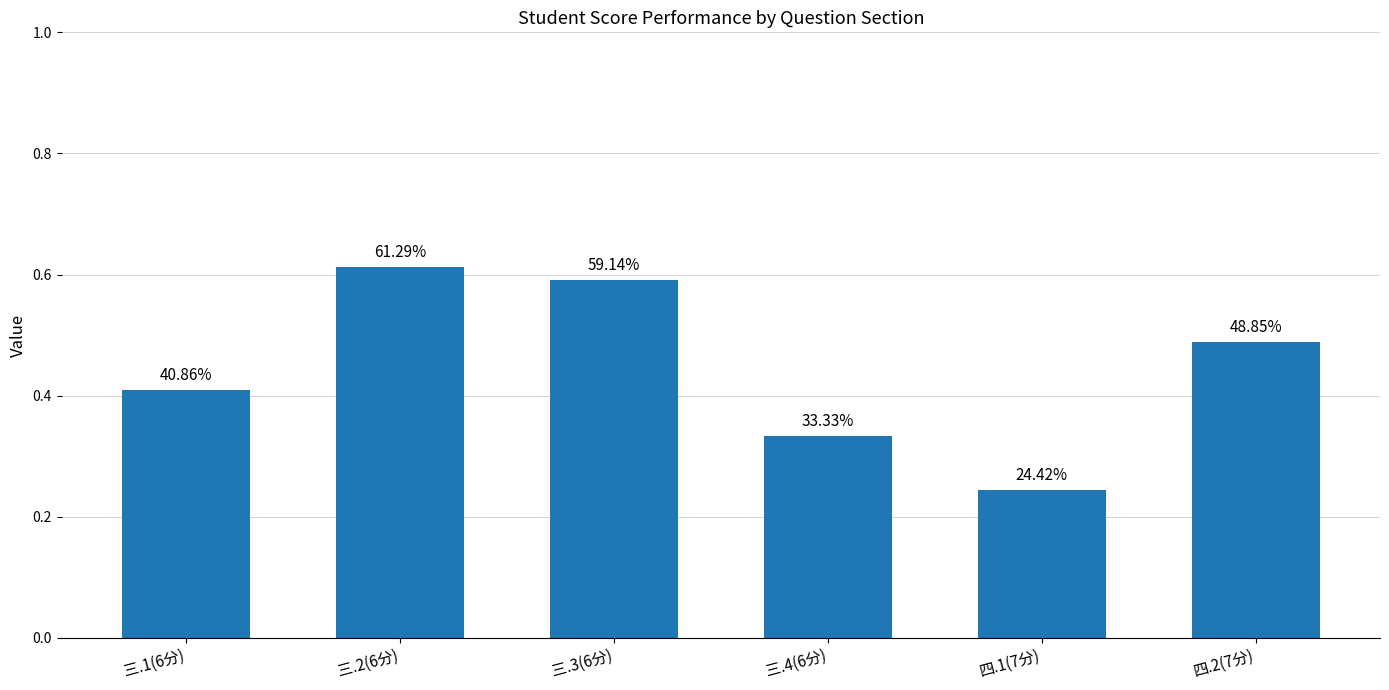

What is the approximate value at 四.1(7分)?

0.2